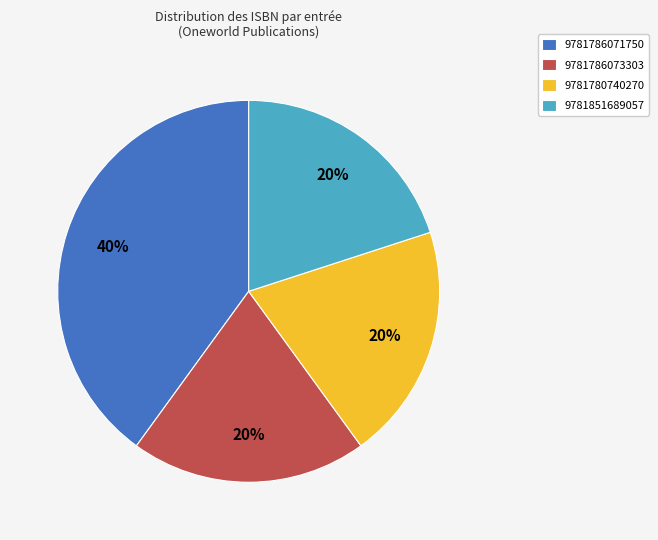

What is the ratio of the value at 9781851689057 to the value at 9781786073303?

1.0